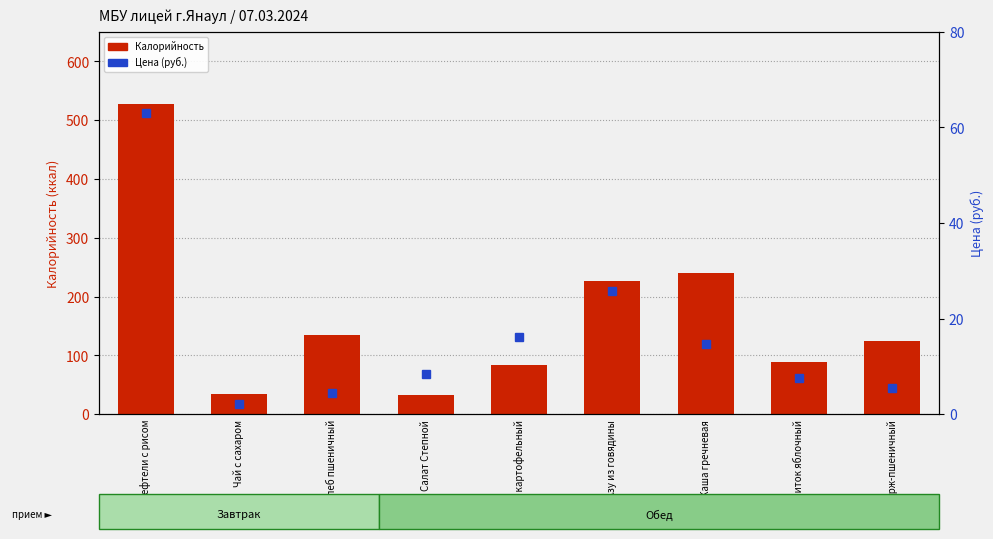

How many data points in Калорийность are less than 125?

4